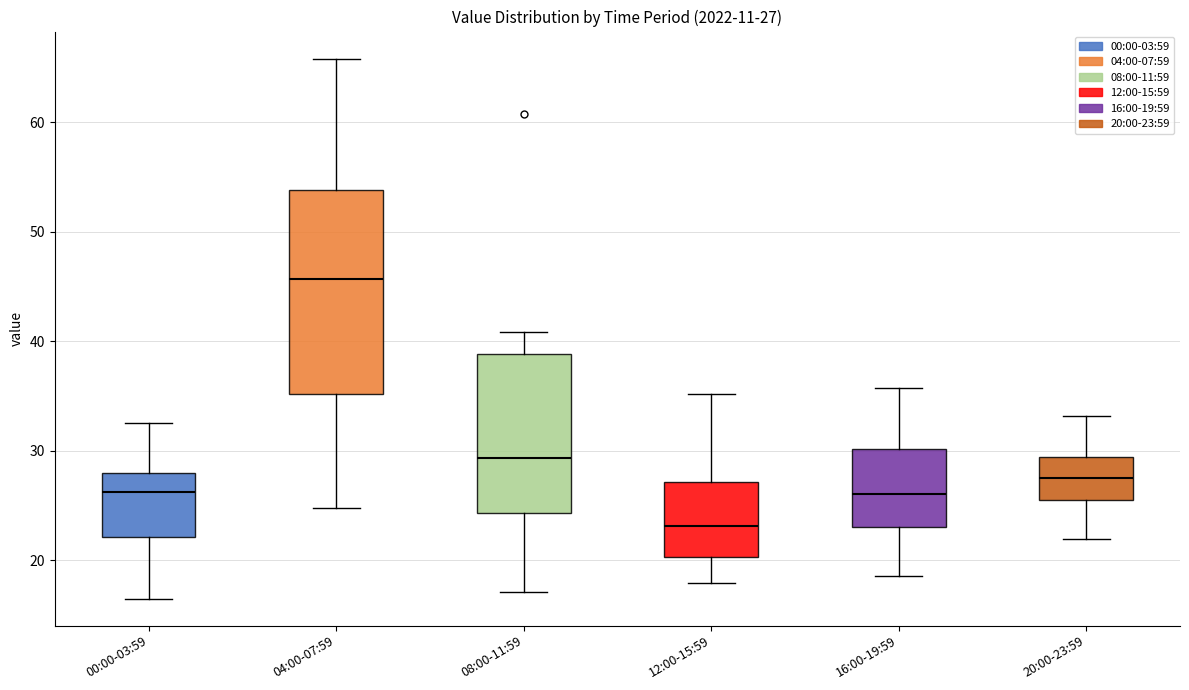

Which box has the highest median line?

04:00-07:59